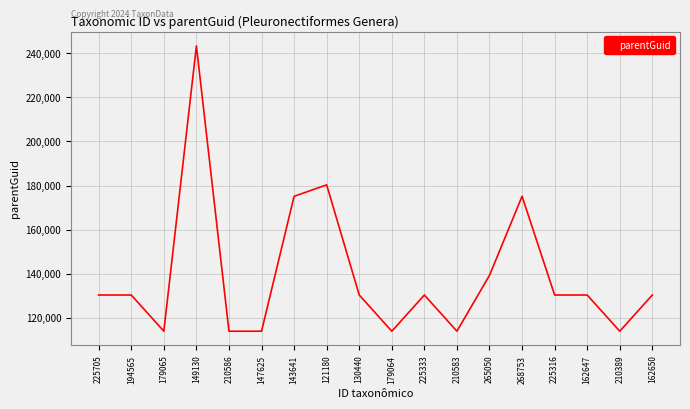

The value at 194565 is 130439. True or false?

True